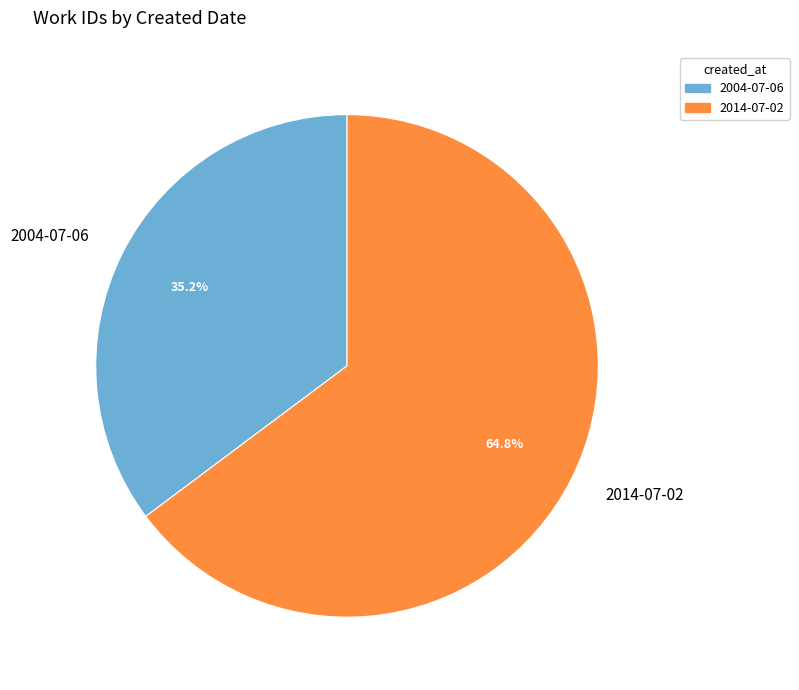

To the nearest percent, what portion does 2014-07-02 represent?

65%